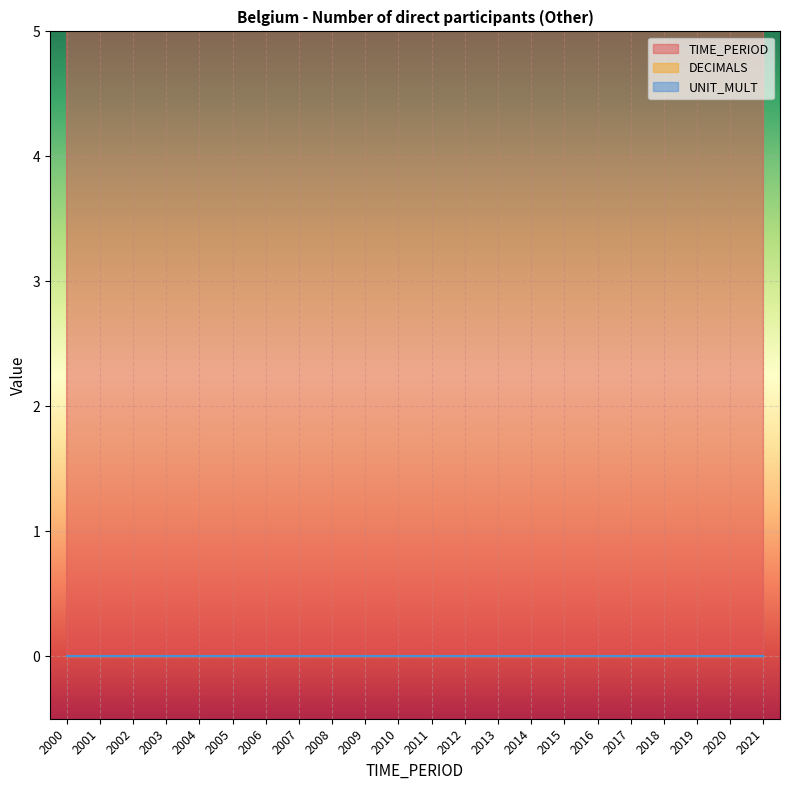

What is the difference between the maximum and second lowest values in the TIME_PERIOD series?

20